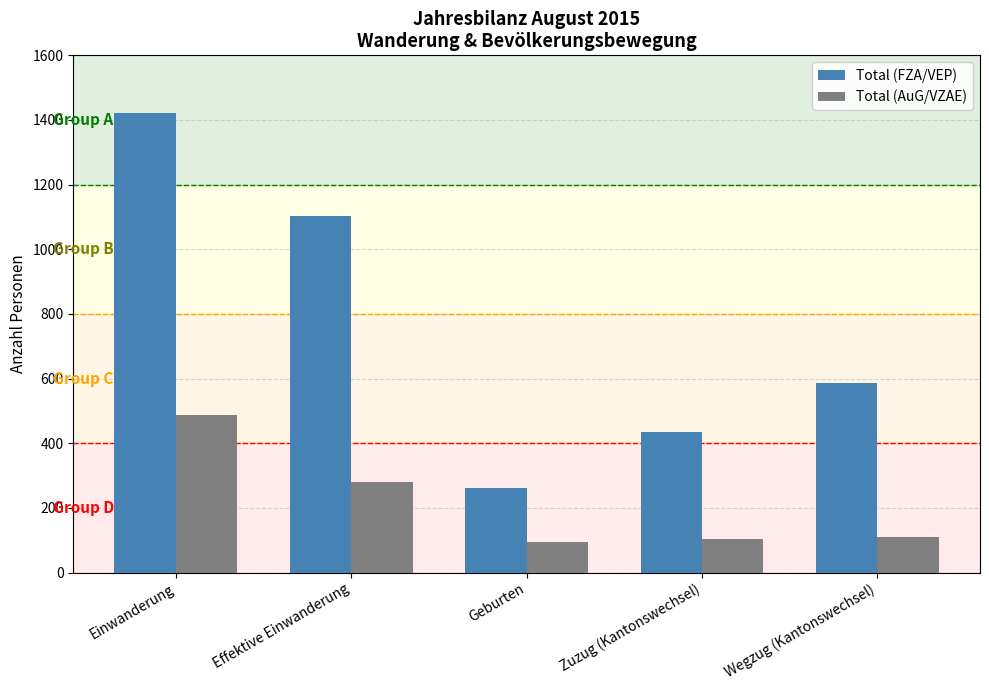

Does the chart contain stacked bars?

No